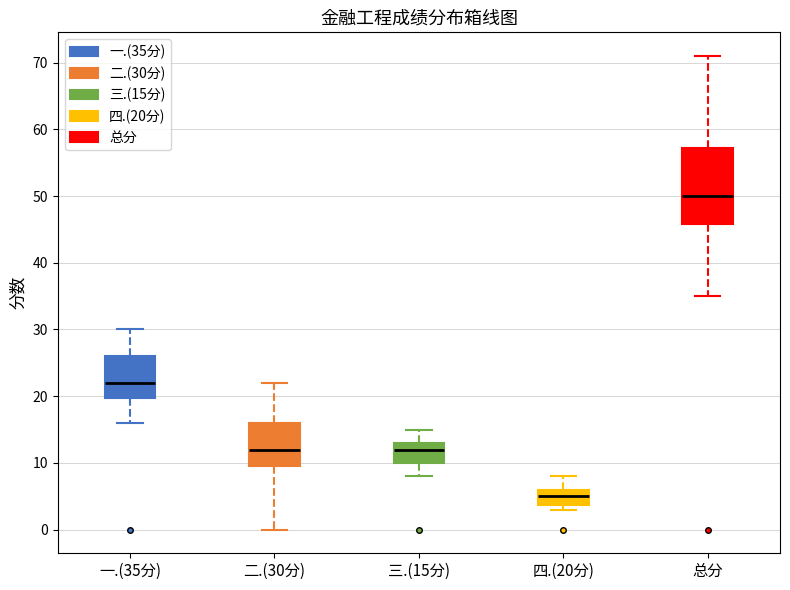

Where is the lower edge of the box for 二.(30分) on the y-axis? The values are not printed on the chart, so give them approximately, as read against the axis.

10